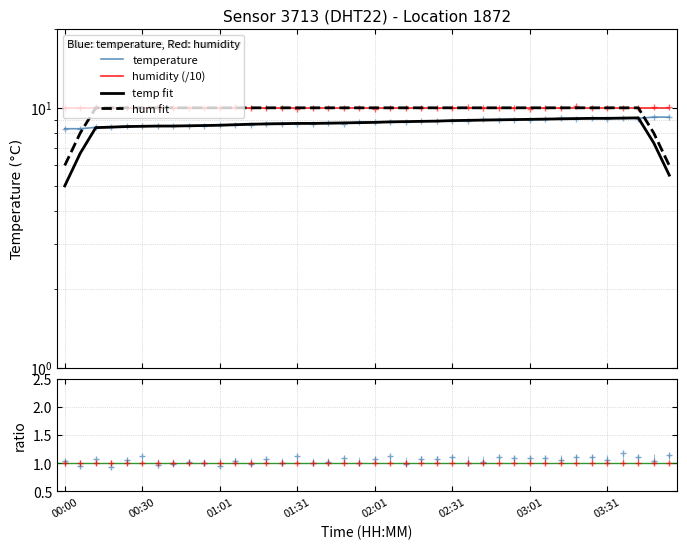

True or false: hum fit has more than 2 points higher than both neighbors.

False